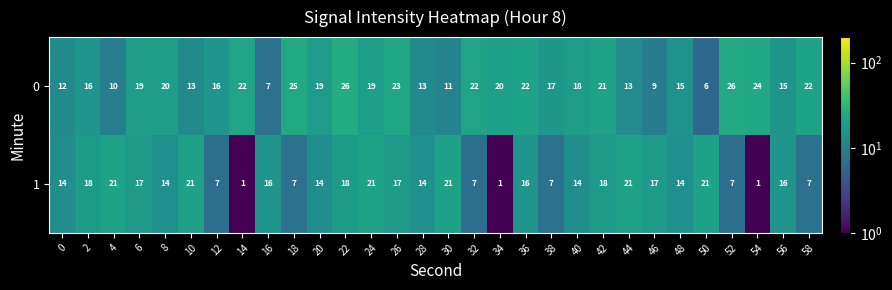

What is the average value of the 1 series?

14